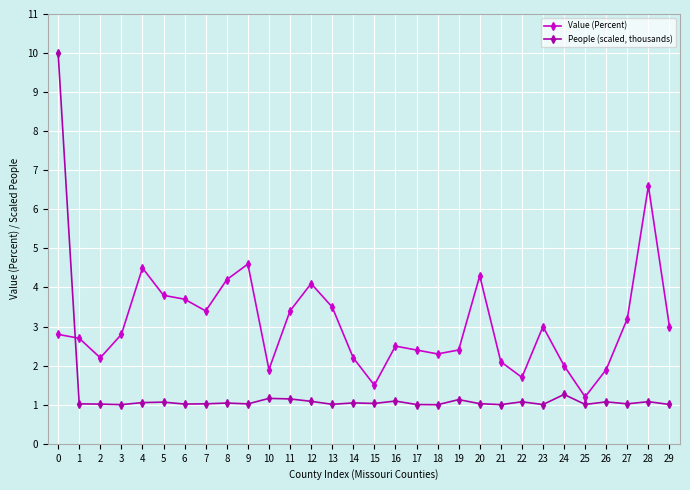

Where is the first local minimum for Value (Percent)?

2